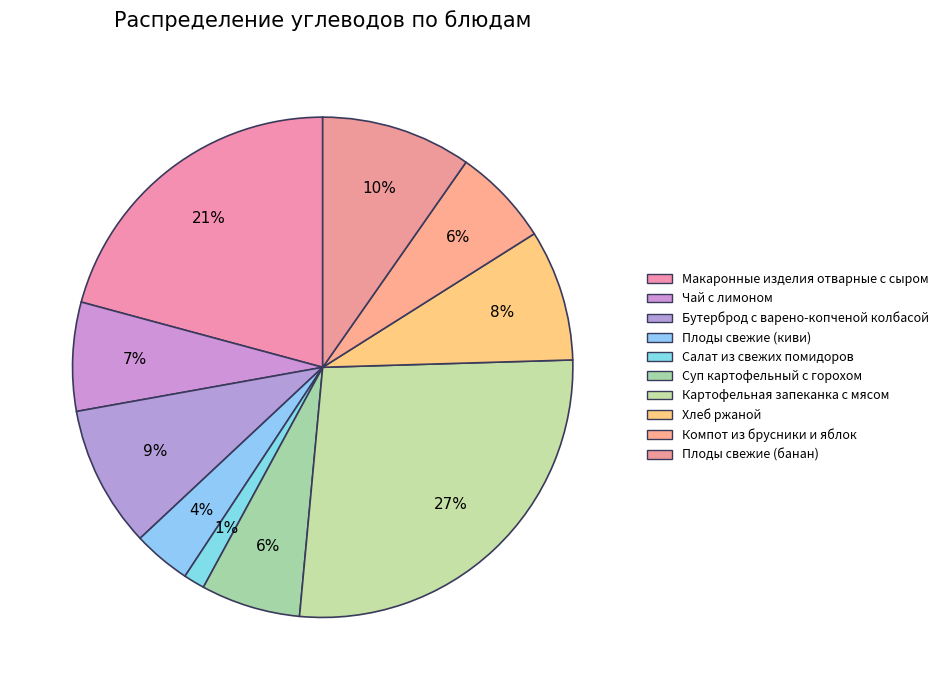

How many segments does this pie chart have?

10